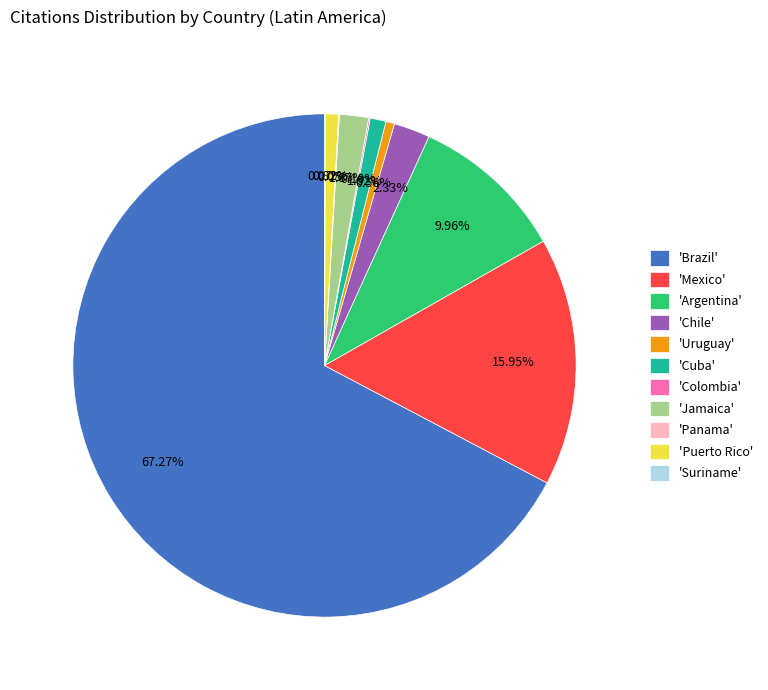

Is the sum of 'Argentina' and 'Uruguay' greater than half?

No